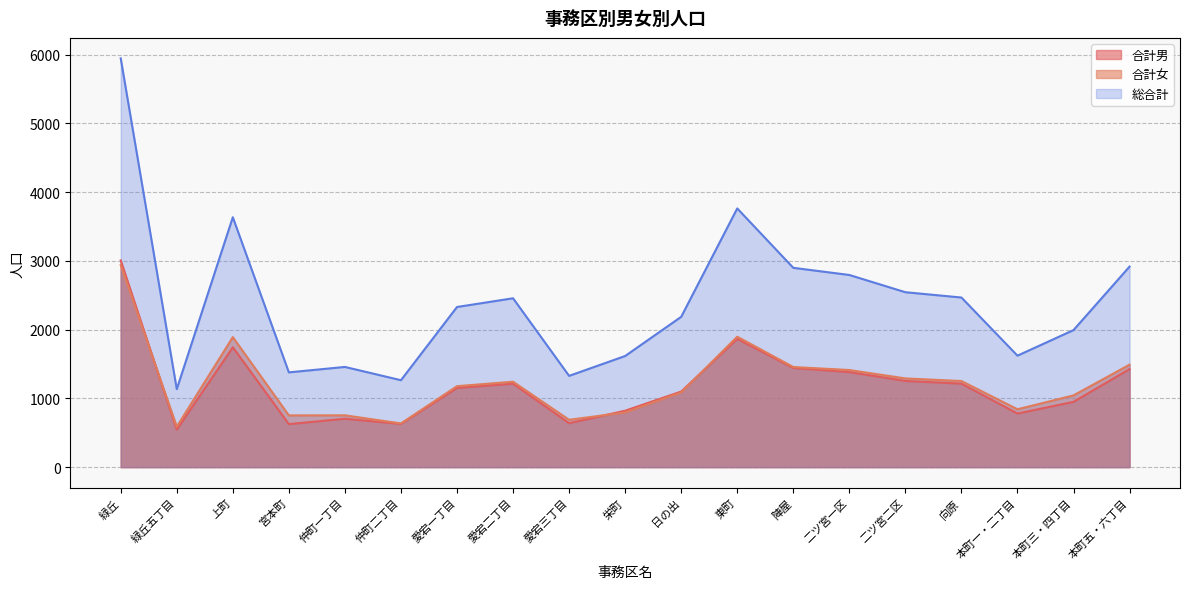

True or false: 合計女 and 総合計 intersect in this chart.

False